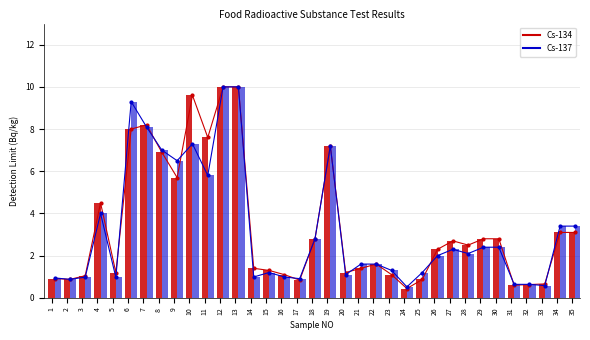

What is the difference between the maximum and minimum values in the Cs-137 line series?

9.5